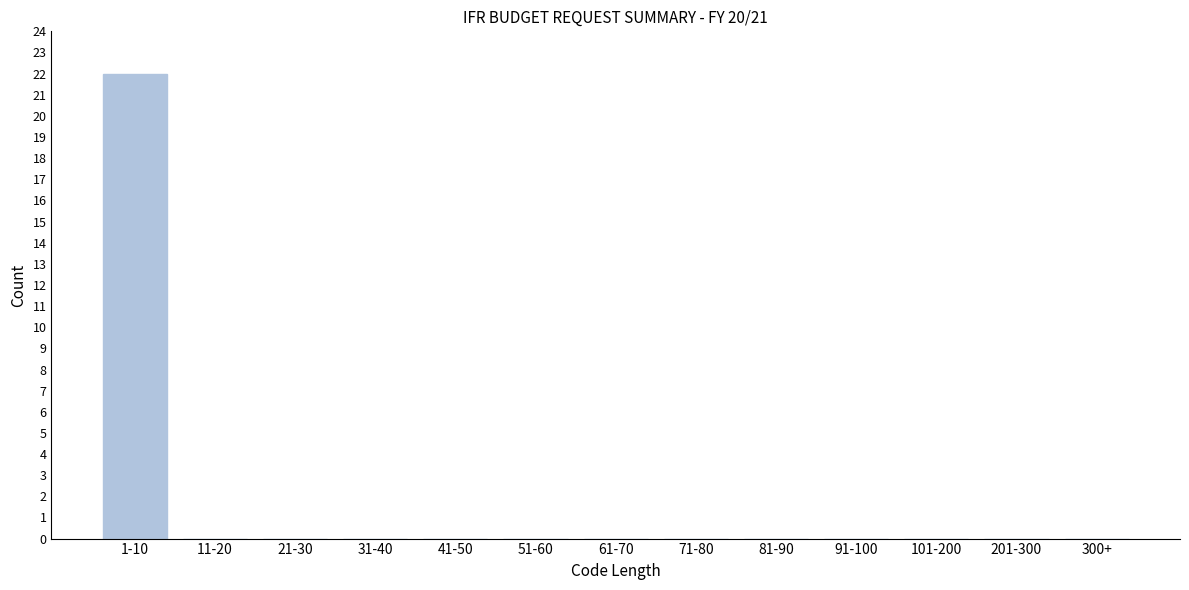

Reading left to right, list all the values displayed in this chart.

1-10=22	11-20=0	21-30=0	31-40=0	41-50=0	51-60=0	61-70=0	71-80=0	81-90=0	91-100=0	101-200=0	201-300=0	300+=0